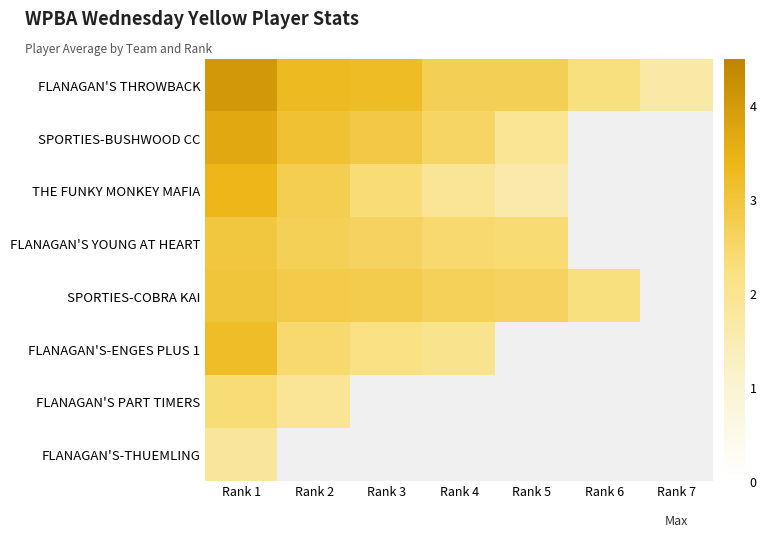

At which category does the chart reach its peak across all series?

Rank 1